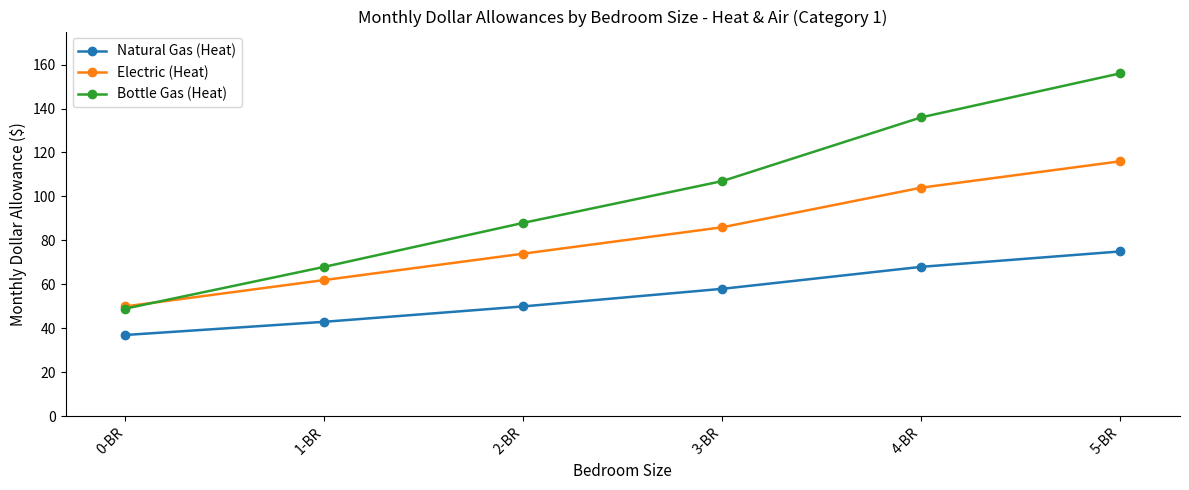

Which series has the largest total across all categories?

Bottle Gas (Heat)